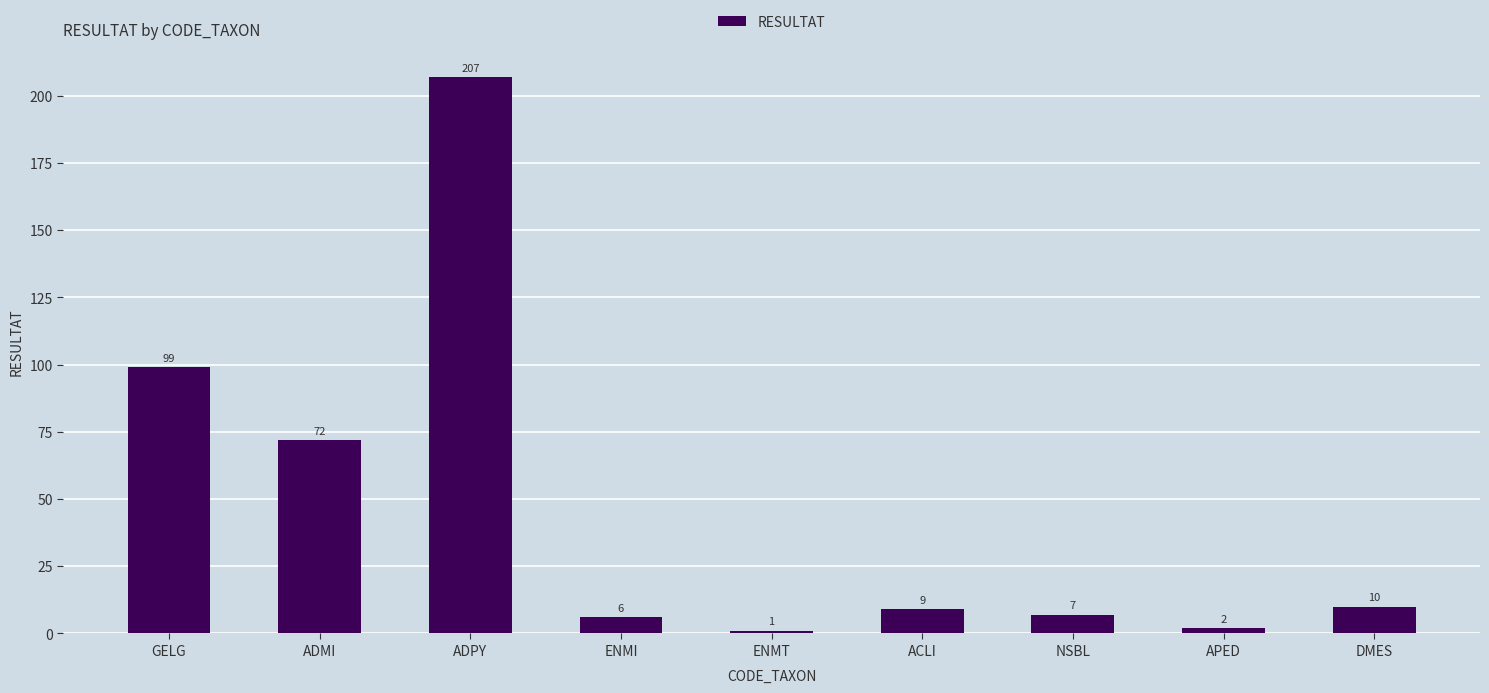

Which has a higher value, ENMI or ENMT?

ENMI